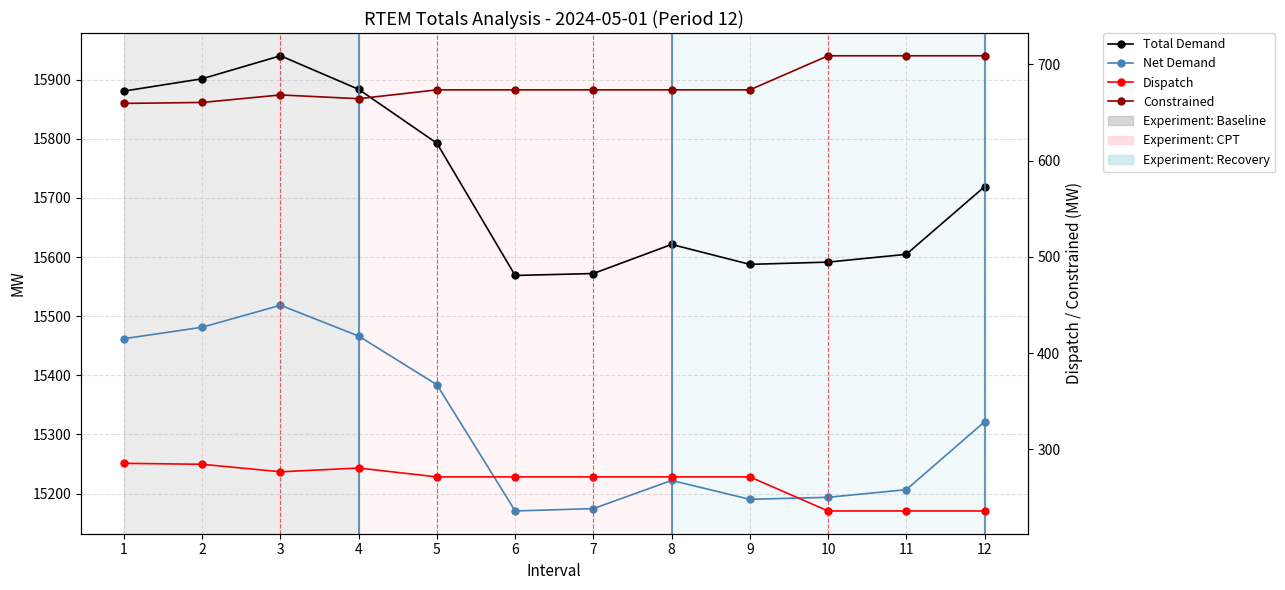

Reading left to right, extract all data points from this chart.

Total Demand: 1=15880.7	2=15901.6	3=15940.4	4=15883.6	5=15792.5	6=15568.9	7=15572.2	8=15621.4	9=15587.7	10=15591.5	11=15604.7	12=15718.9
Net Demand: 1=15462.0	2=15481.4	3=15518.6	4=15466.4	5=15384.1	6=15170.7	7=15174.7	8=15222.3	9=15190.4	10=15193.8	11=15206.7	12=15321.4
Dispatch: 1=285.5	2=284.5	3=276.7	4=280.6	5=271.4	6=271.4	7=271.4	8=271.4	9=271.4	10=236.0	11=236.0	12=236.0
Constrained: 1=659.5	2=660.5	3=668.3	4=664.4	5=673.6	6=673.6	7=673.6	8=673.6	9=673.6	10=709.0	11=709.0	12=709.0